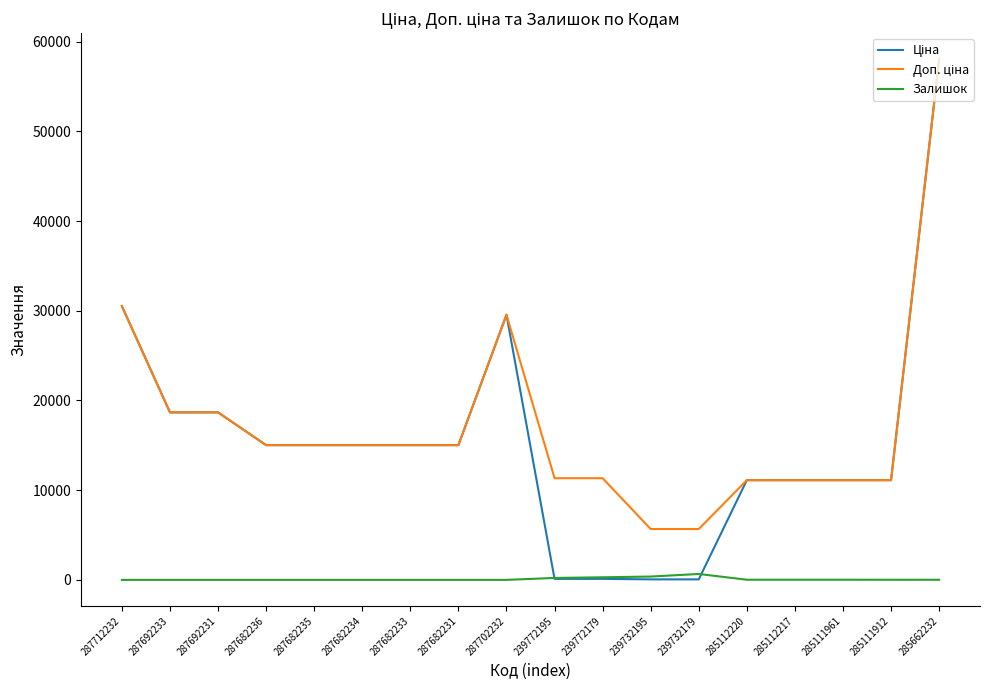

What is the spread (max minus min) of values at 287702232?

29548.9